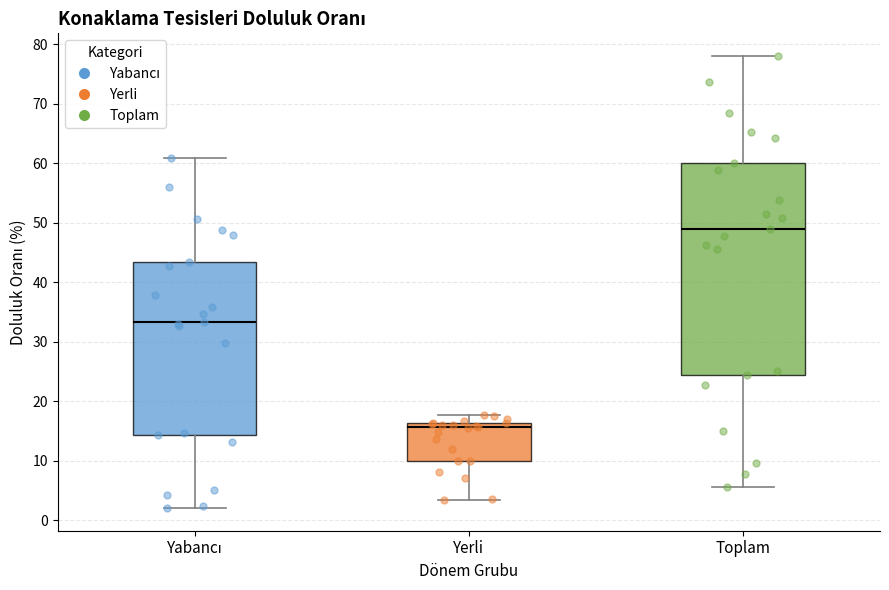

Reading left to right, transcribe this box plot: for each box, give where its median line is, the range the box spans, and where its two whiskers end, as read against the y-axis. The values are not printed on the chart, so give them approximately, as read against the axis.

Yabancı: median 33, box 14 to 43, whiskers 2 to 61
Yerli: median 16 (just below the box's upper edge), box 10 to 16, whiskers 3 to 18
Toplam: median 49, box 24 to 60, whiskers 6 to 78